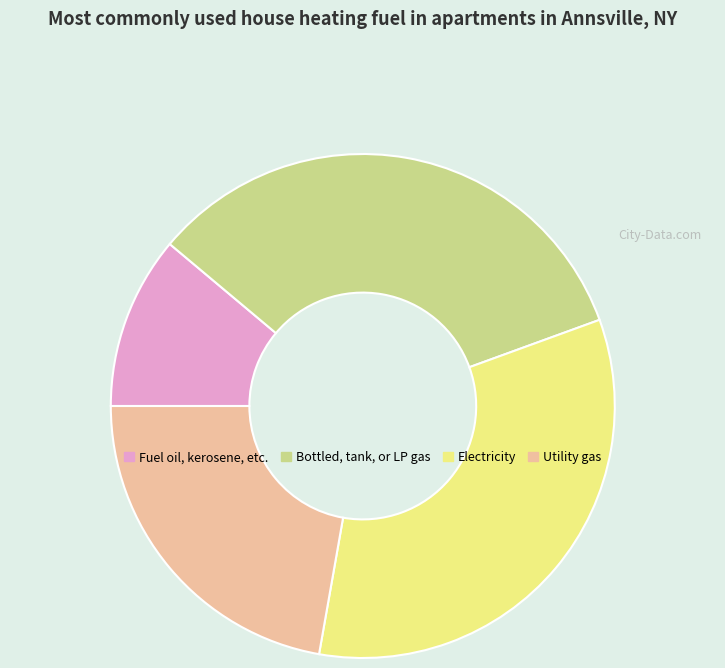

Does Utility gas represent more than half of the total?

No